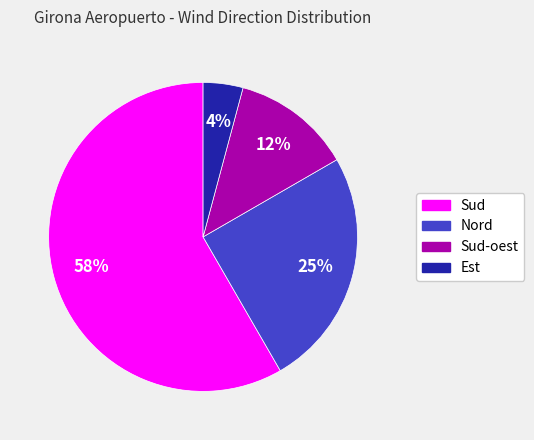

Approximately how many times larger is the value at Est compared to Sud?

0.1